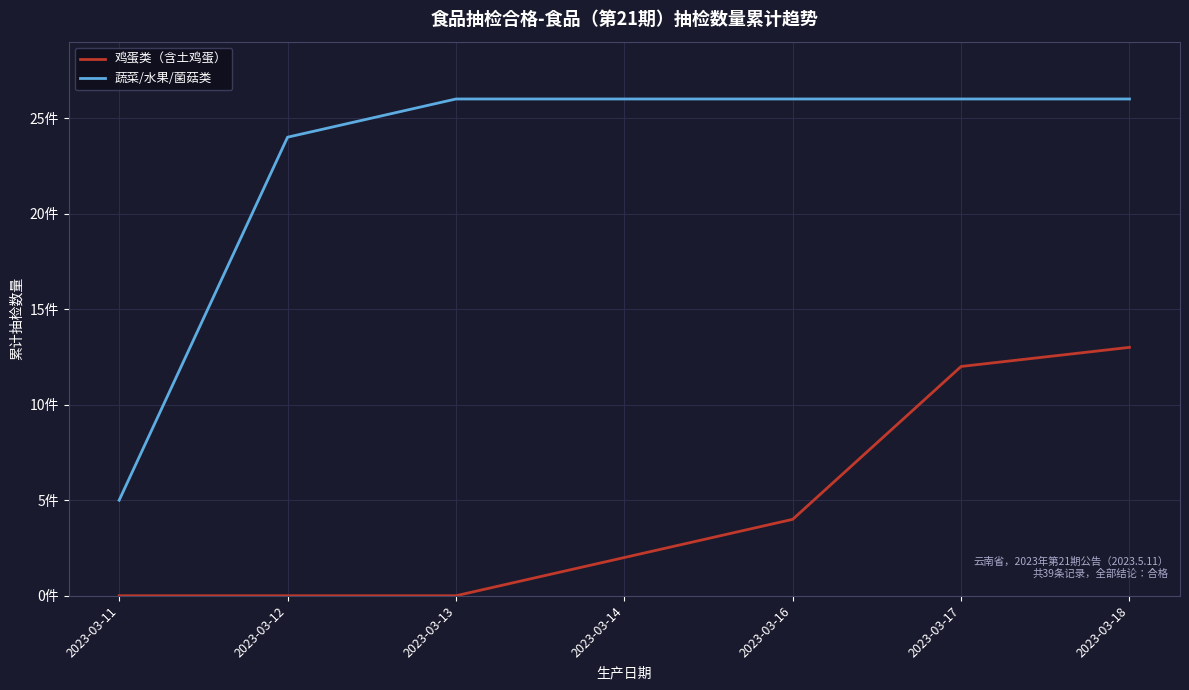

Which series has the largest range (max minus min)?

蔬菜/水果/菌菇类